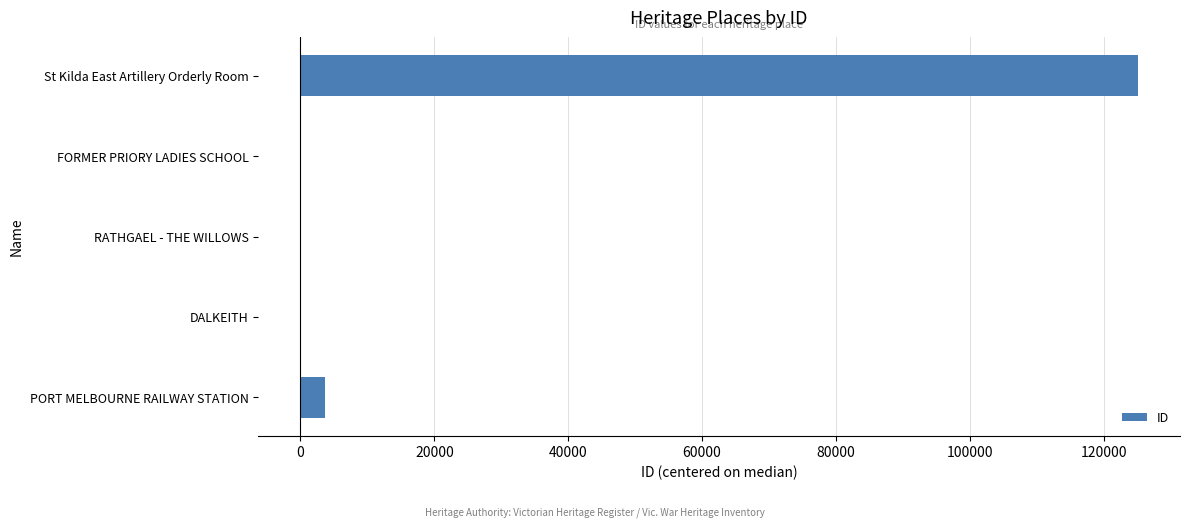

The value at PORT MELBOURNE RAILWAY STATION is 3697. True or false?

True